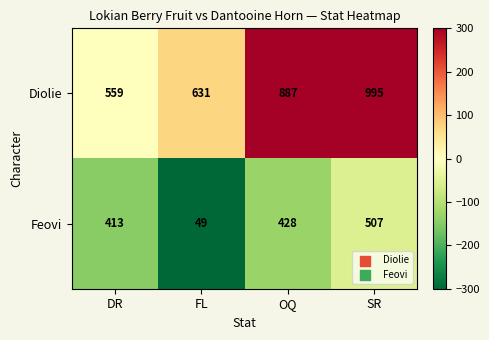

The Feovi series shows 651 at OQ. True or false?

False